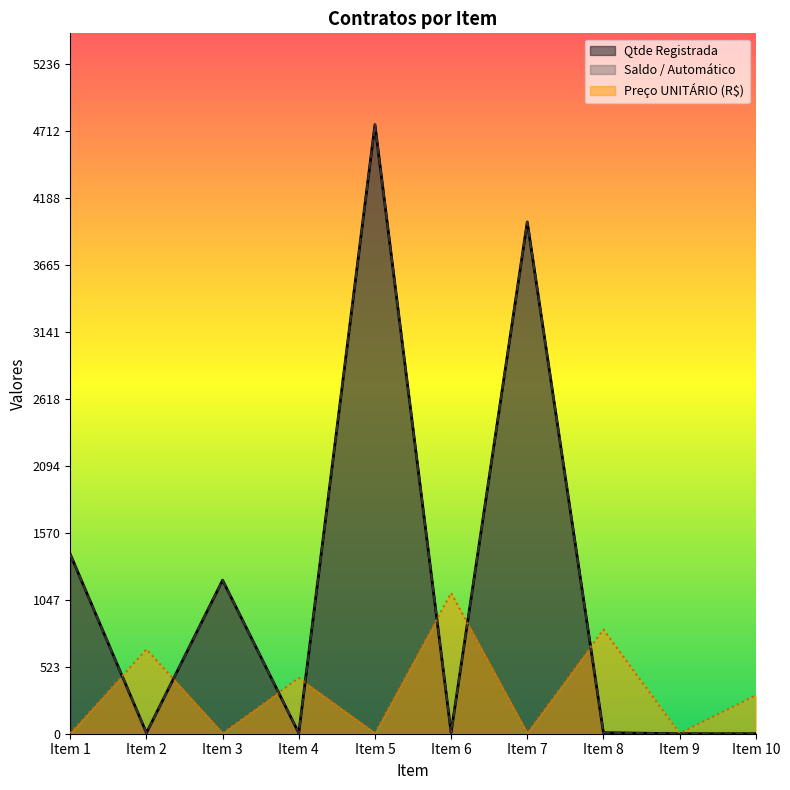

True or false: Qtde Registrada and Saldo / Automático cross at least once.

False